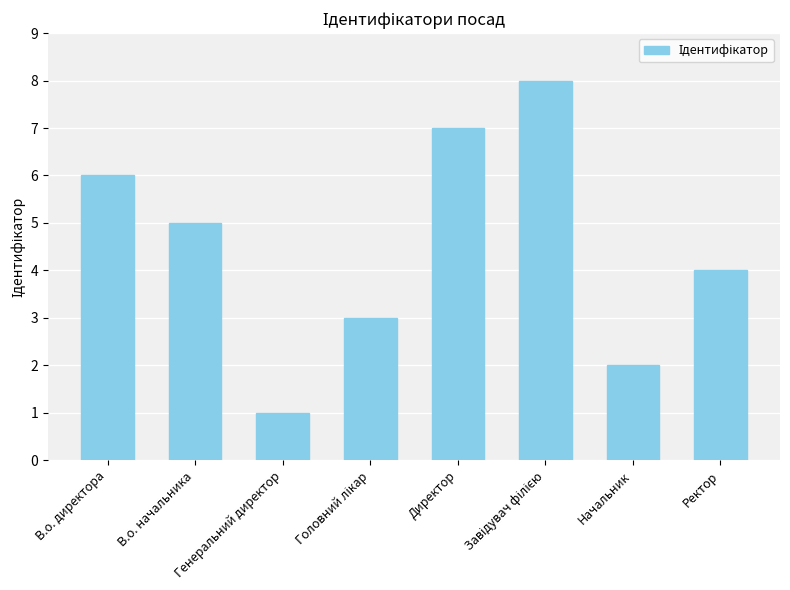

Which label corresponds to the smallest value in the chart?

Генеральний директор